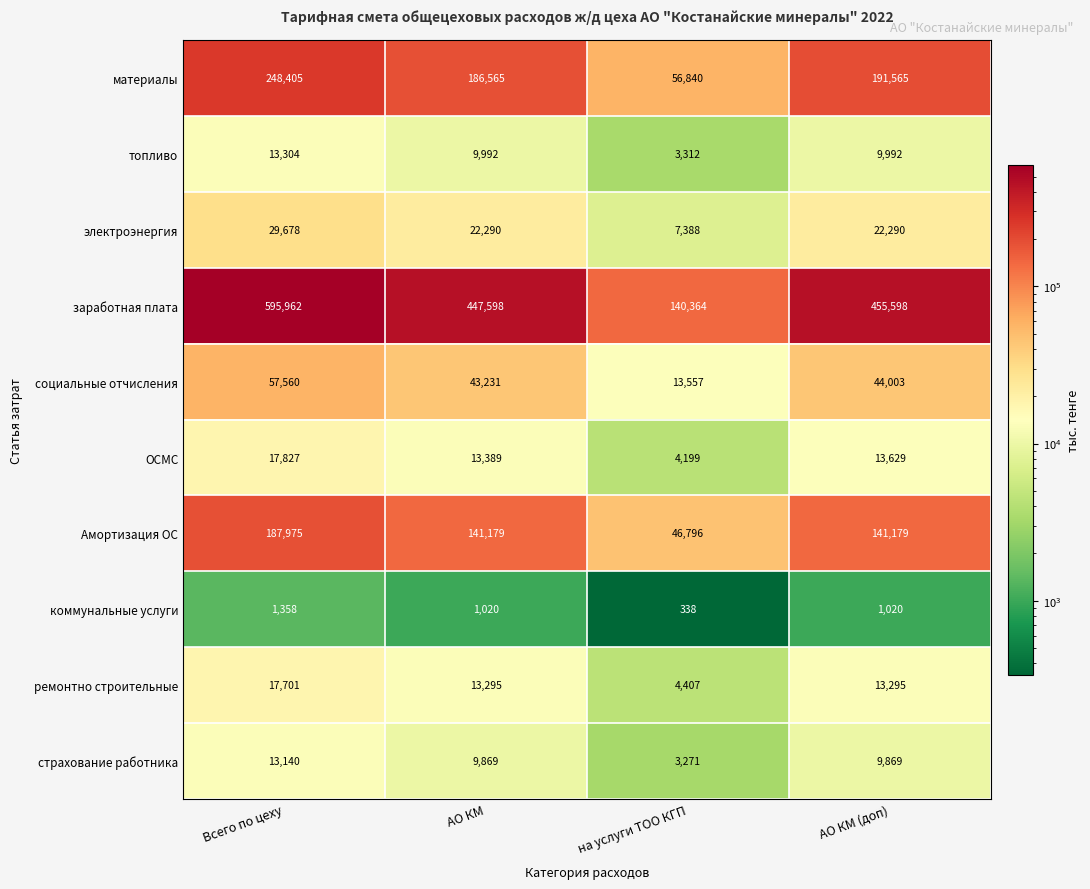

How many страхование работника values are between 9869 and 13140?

3